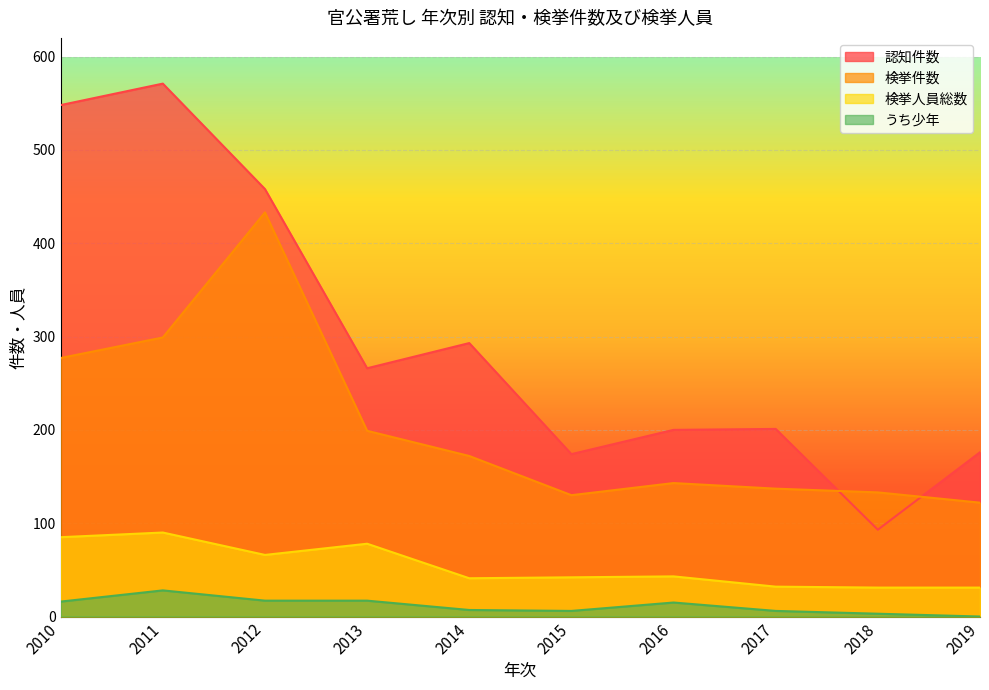

Which category has the highest value across all series?

2011